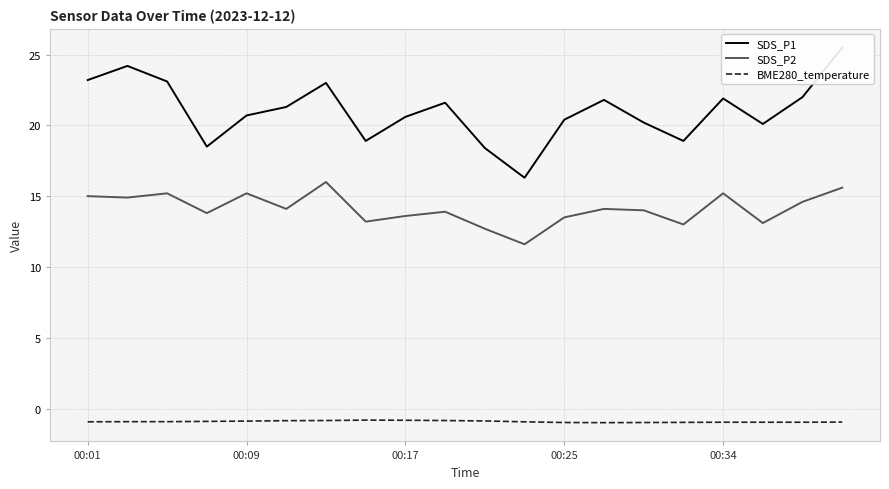

What is the highest value of the SDS_P2 series?

16.0